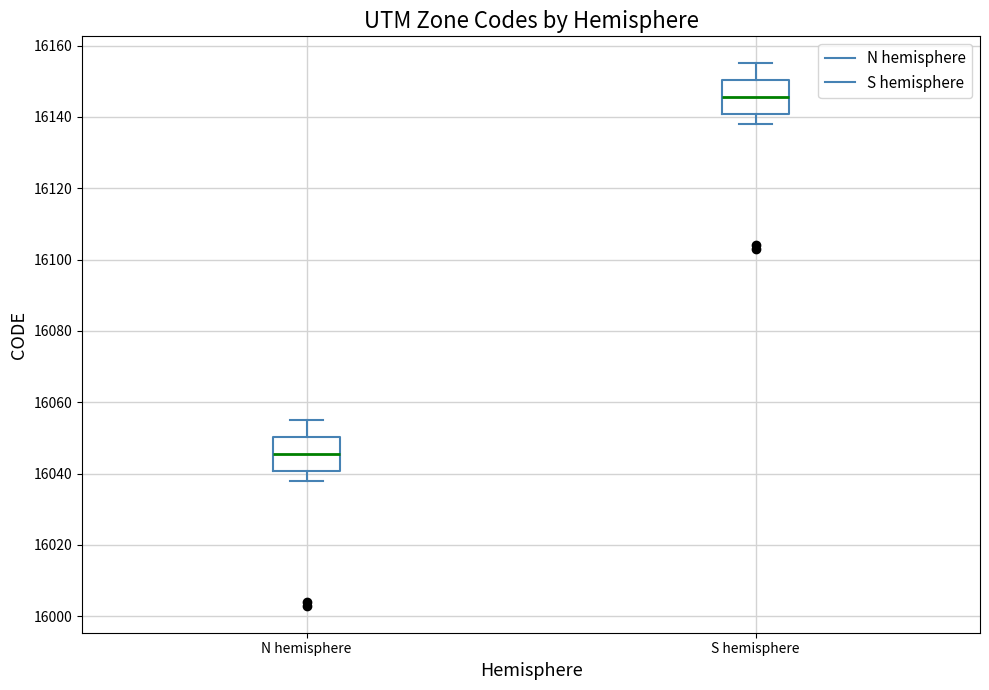

Reading left to right, read every box against the y-axis: the position of its median line, the range the box covers, and the ends of its whiskers. The values are not printed on the chart, so give them approximately, as read against the axis.

N hemisphere: median 16046, box 16040 to 16050, whiskers 16038 to 16056
S hemisphere: median 16146, box 16140 to 16150, whiskers 16138 to 16156